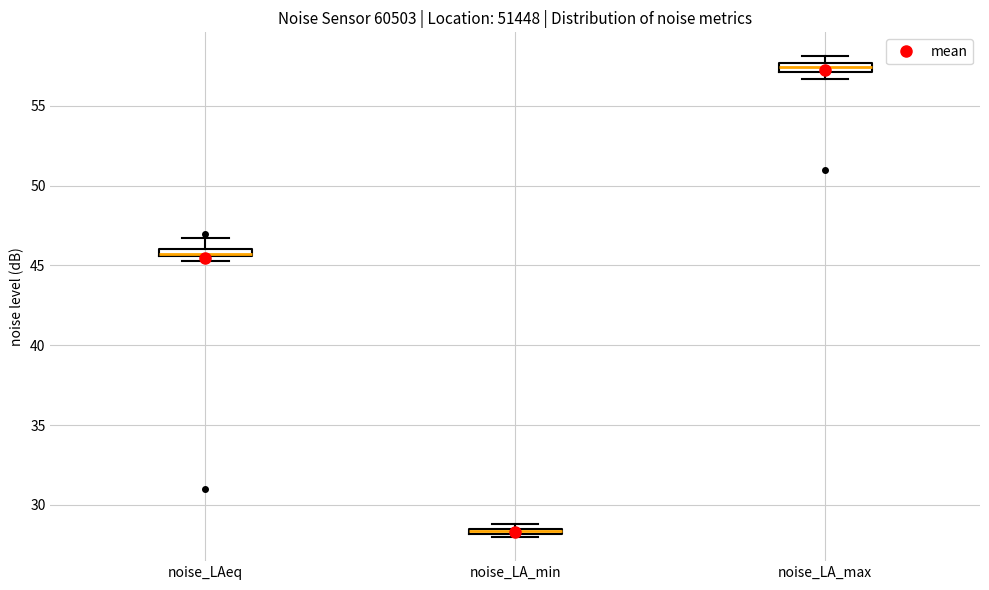

Which box has the lowest median line?

noise_LA_min